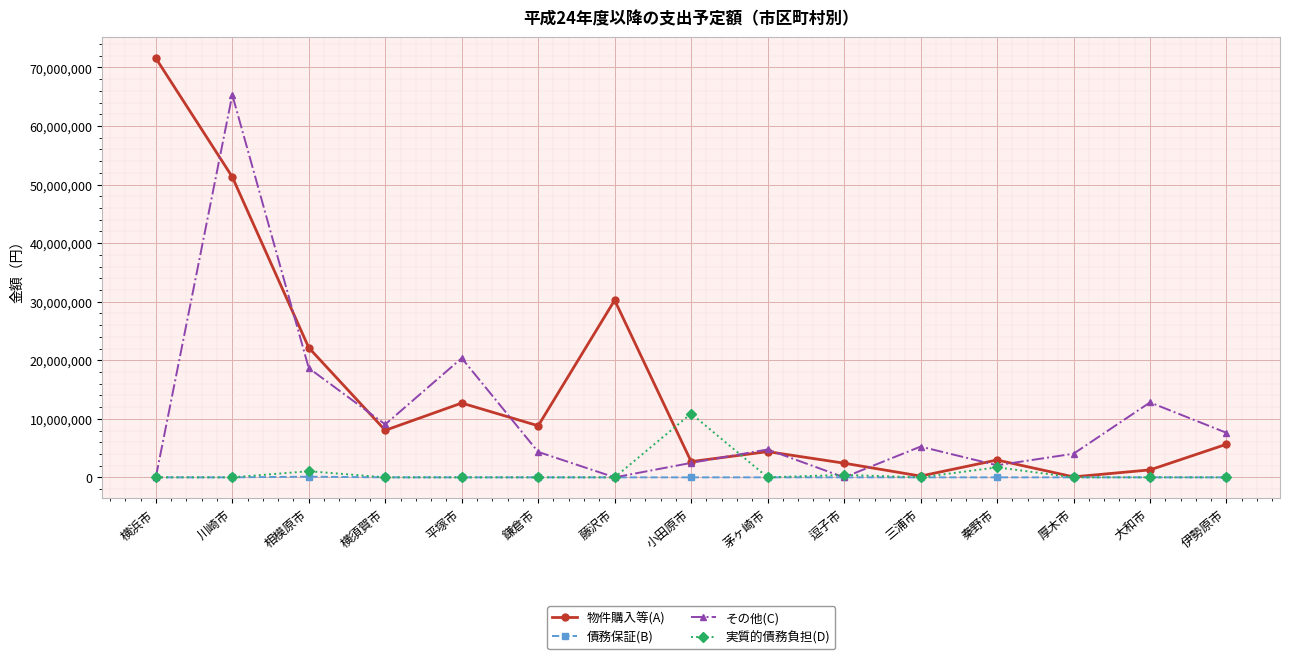

What is the label of the 14th point from the right?

川崎市